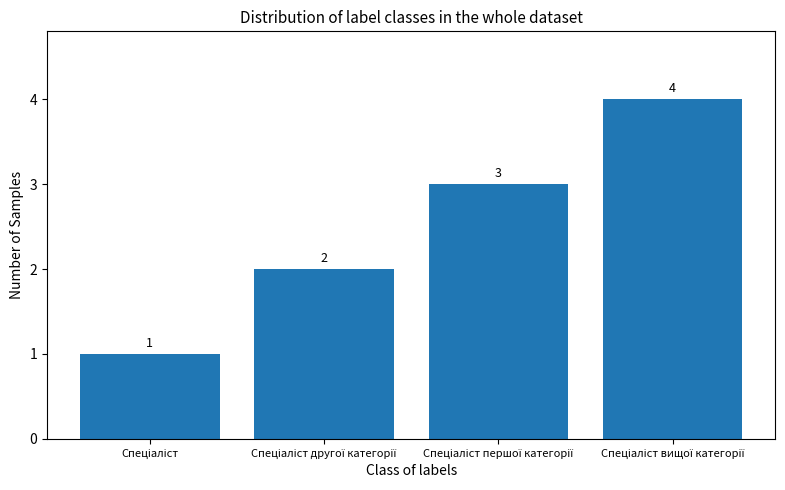

What is the smallest value displayed?

1